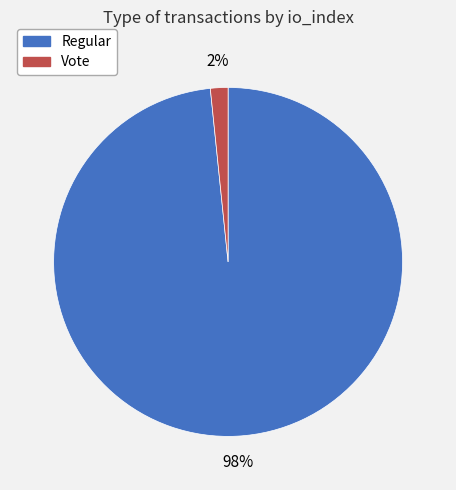

To the nearest percent, what is the average slice percentage?

50%